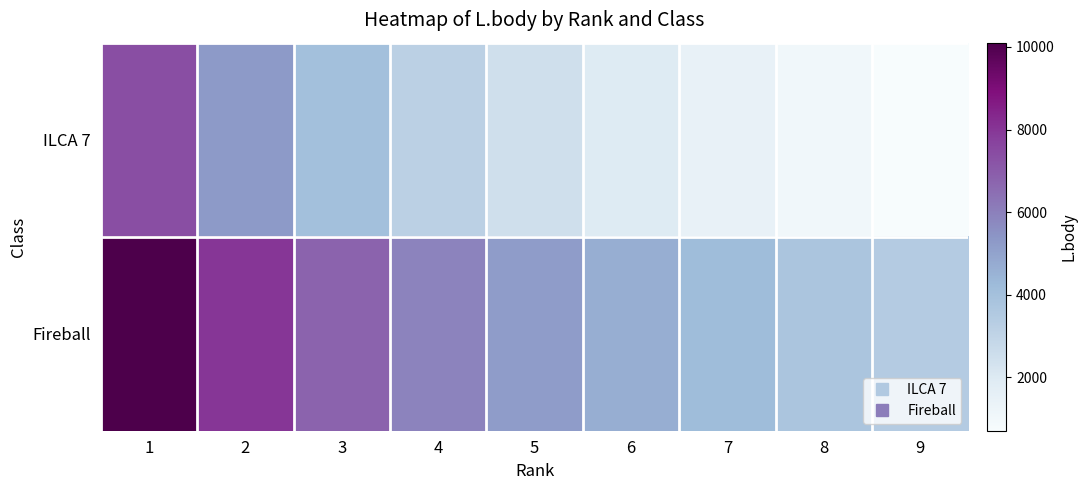

What is the total value across all series at 4?

9062